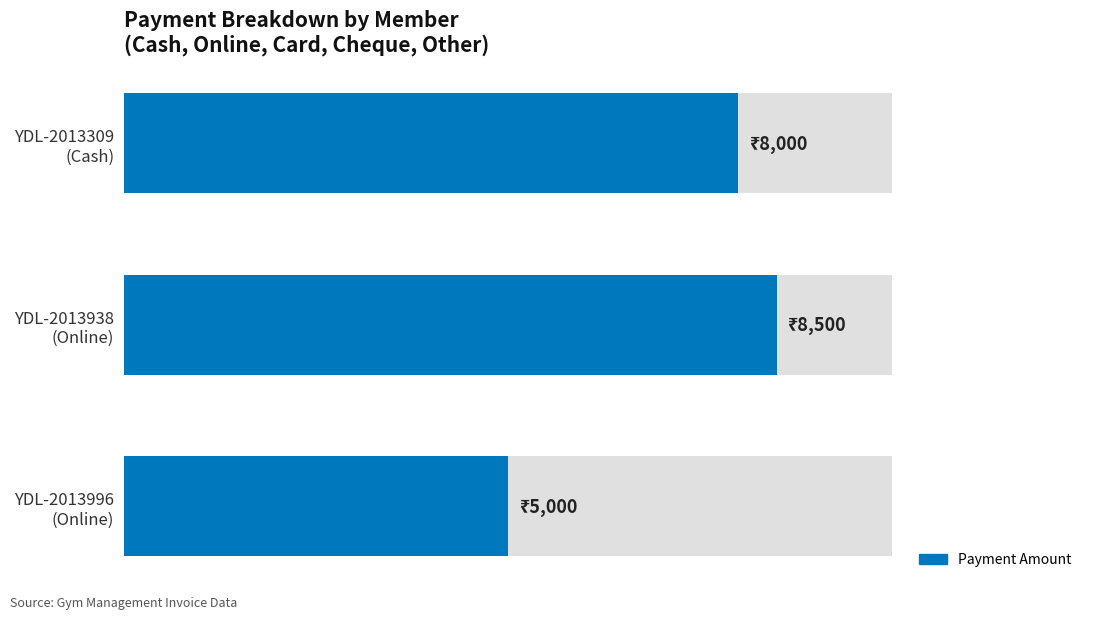

How many values are between 5000 and 8500?

3